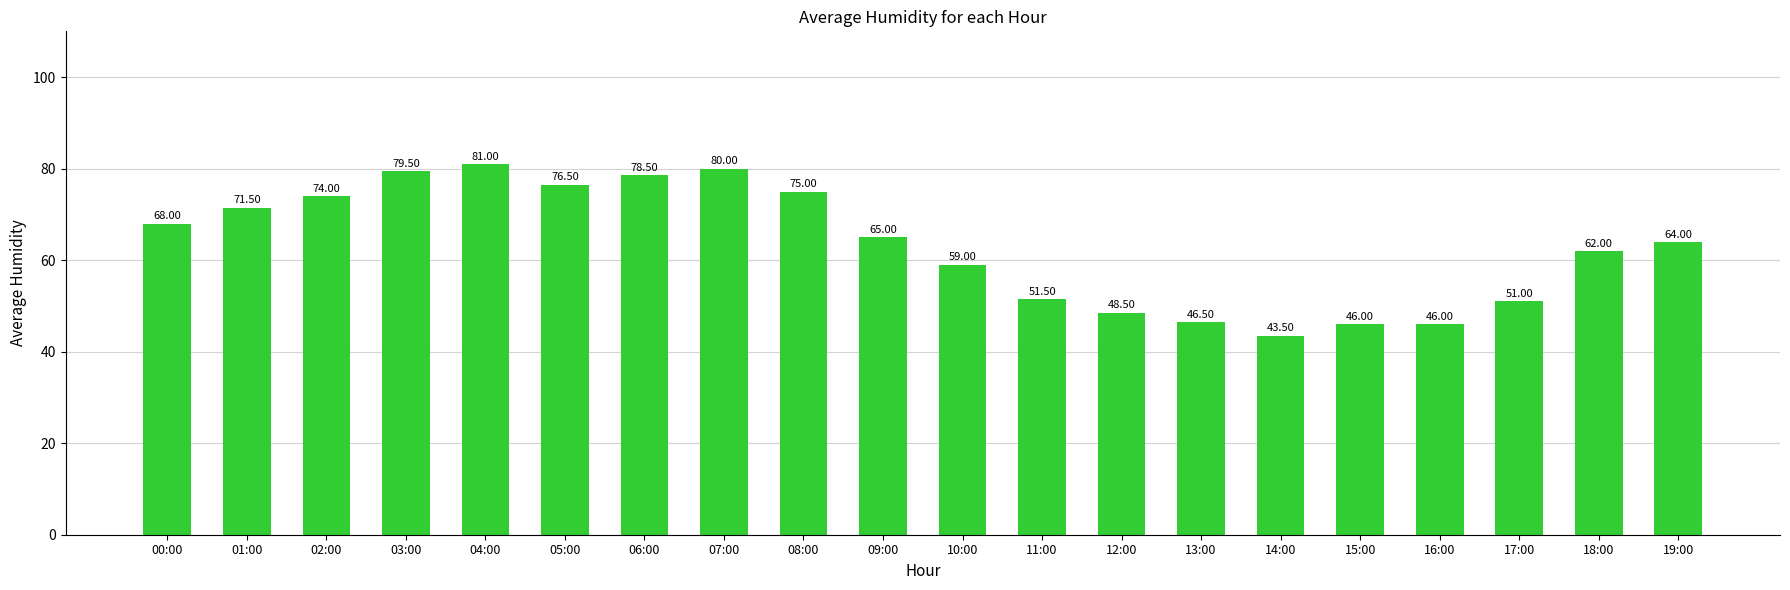

Which has a higher value, 17:00 or 13:00?

17:00